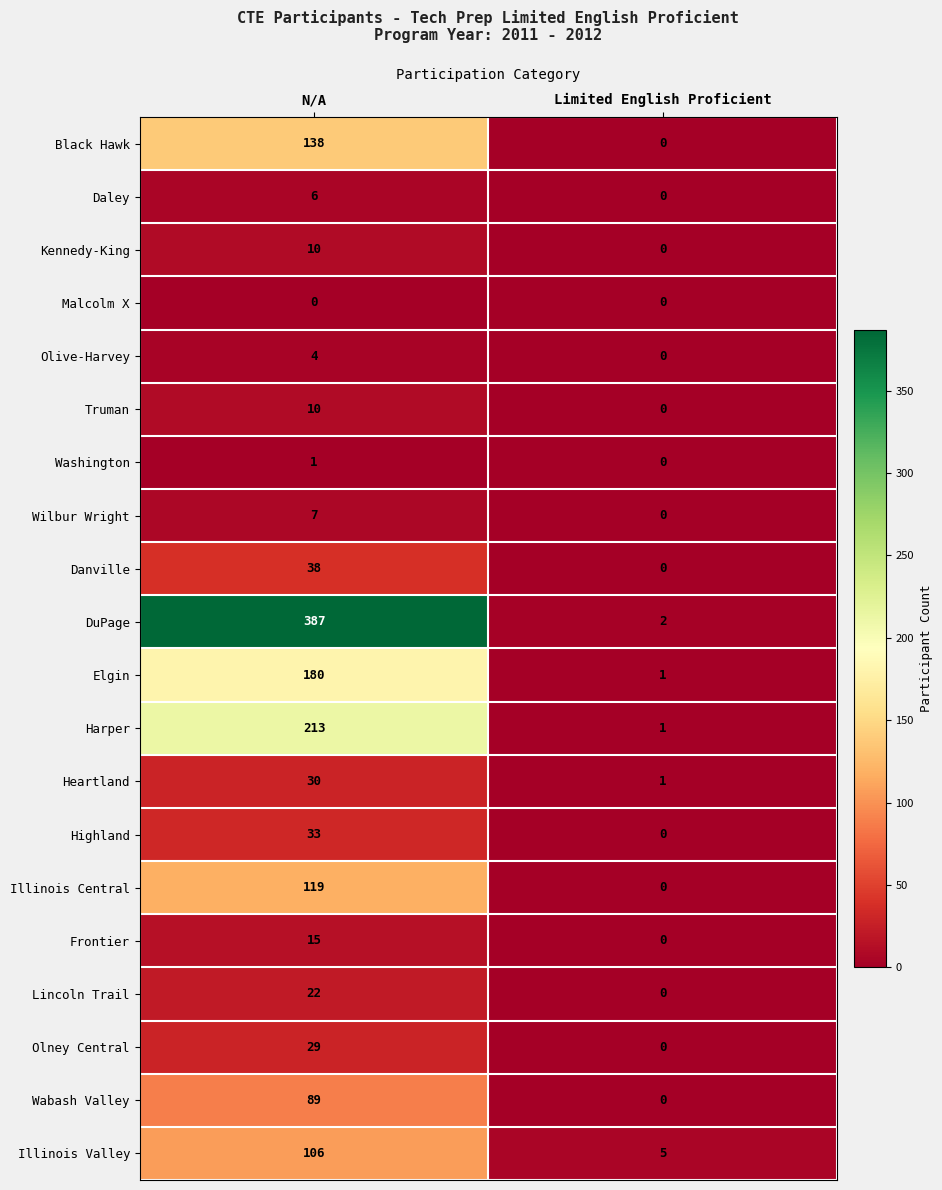

What is the sum of the DuPage values at N/A and Limited English Proficient?

389